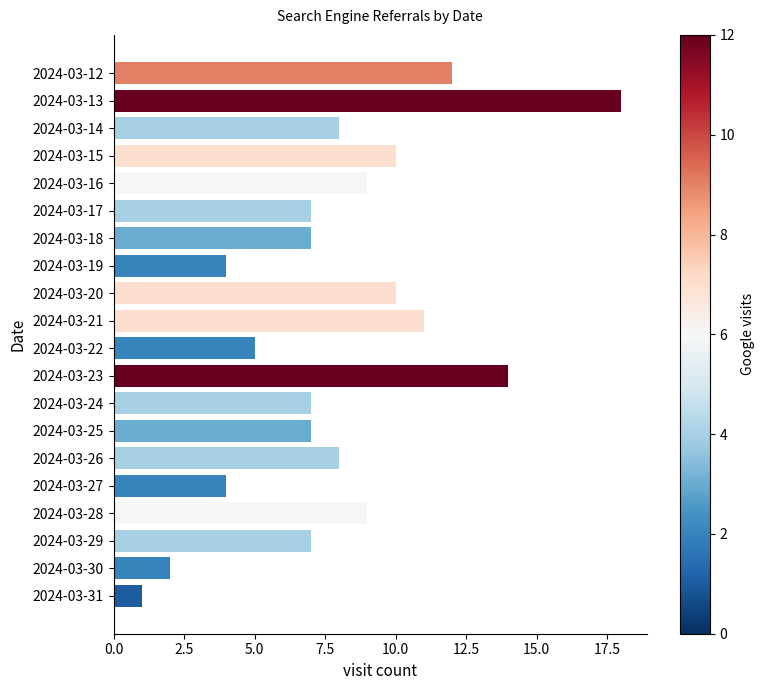

What is the average value?

8